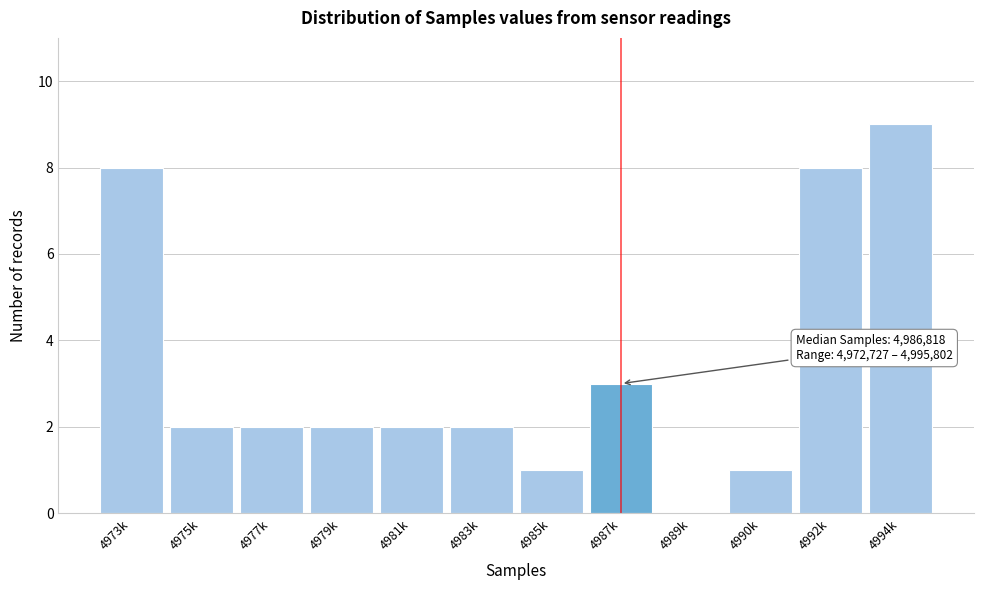

Reading left to right, list all the values displayed in this chart.

4973k=8	4975k=2	4977k=2	4979k=2	4981k=2	4983k=2	4985k=1	4987k=3	4989k=0	4990k=1	4992k=8	4994k=9